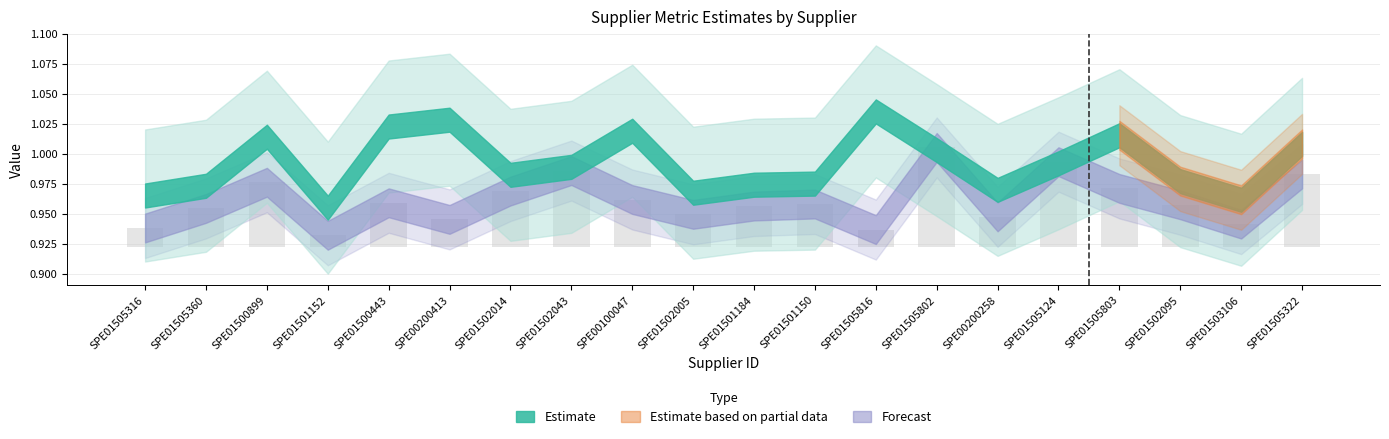

How many groups of bars are there?

20